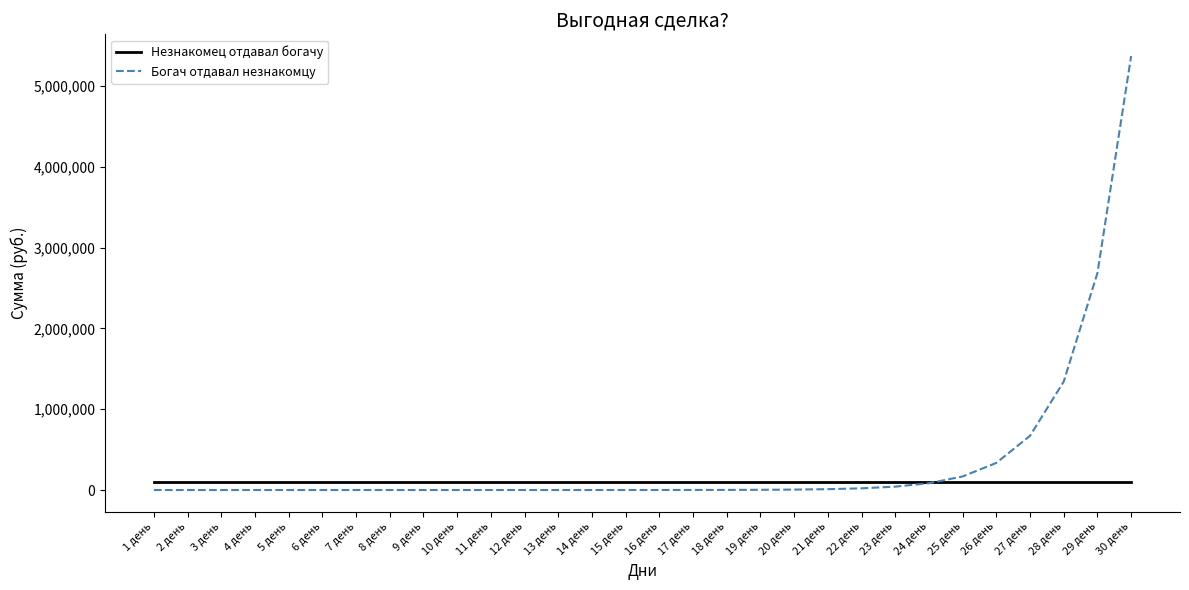

At which category does the chart reach its peak across all series?

30 день